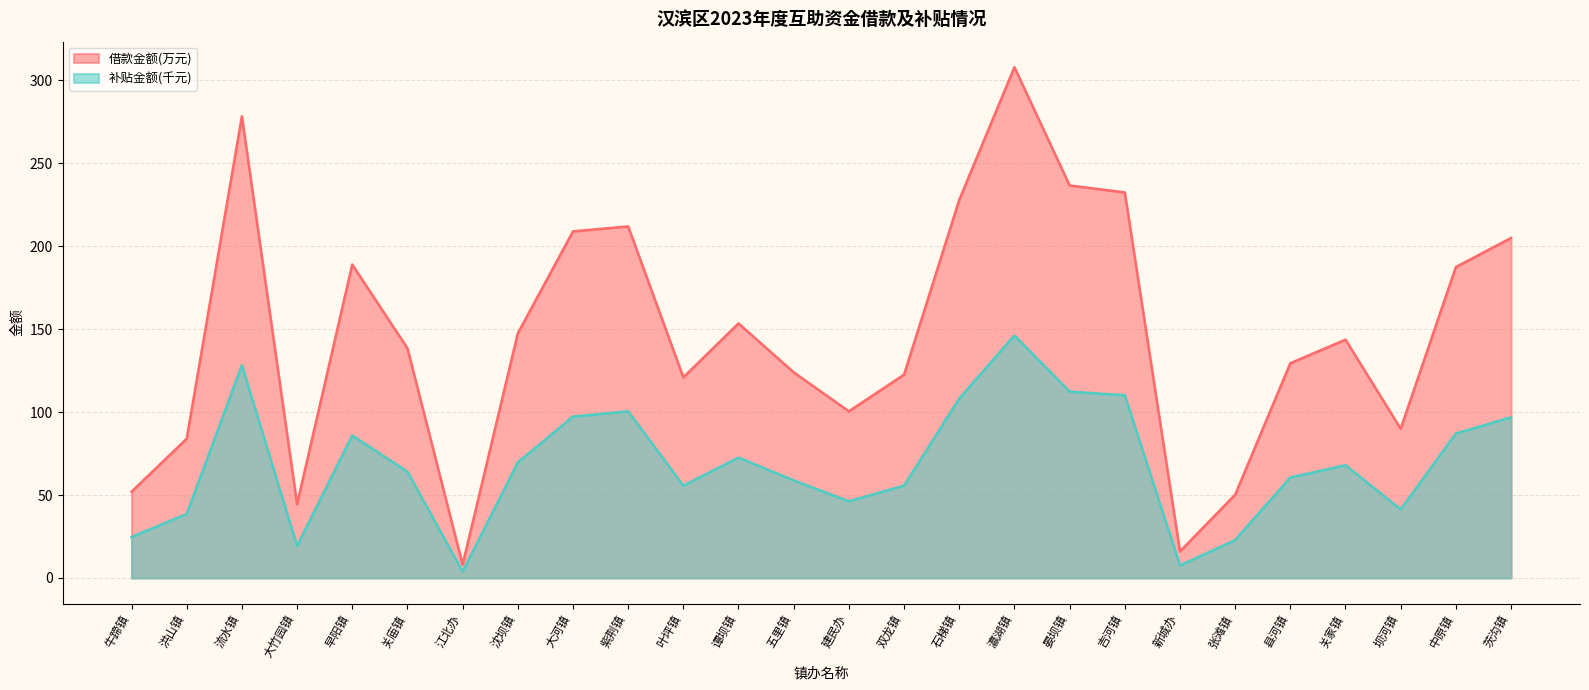

At 吉河镇, list the series in order from smallest to largest.

补贴金额(千元), 借款金额(万元)